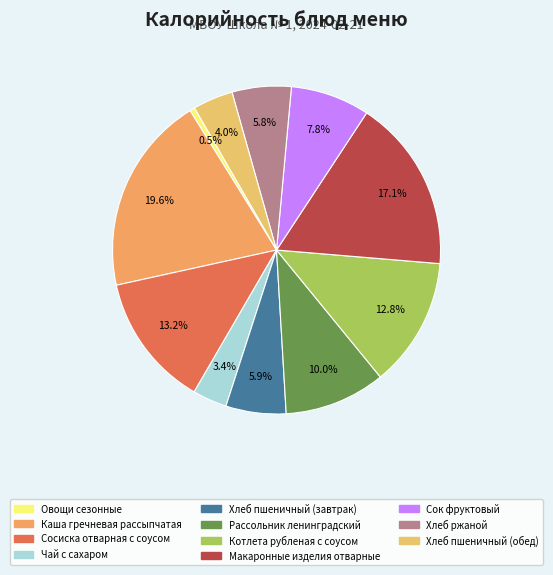

What is the ratio of the value at Хлеб пшеничный (обед) to the value at Макаронные изделия отварные?

0.2